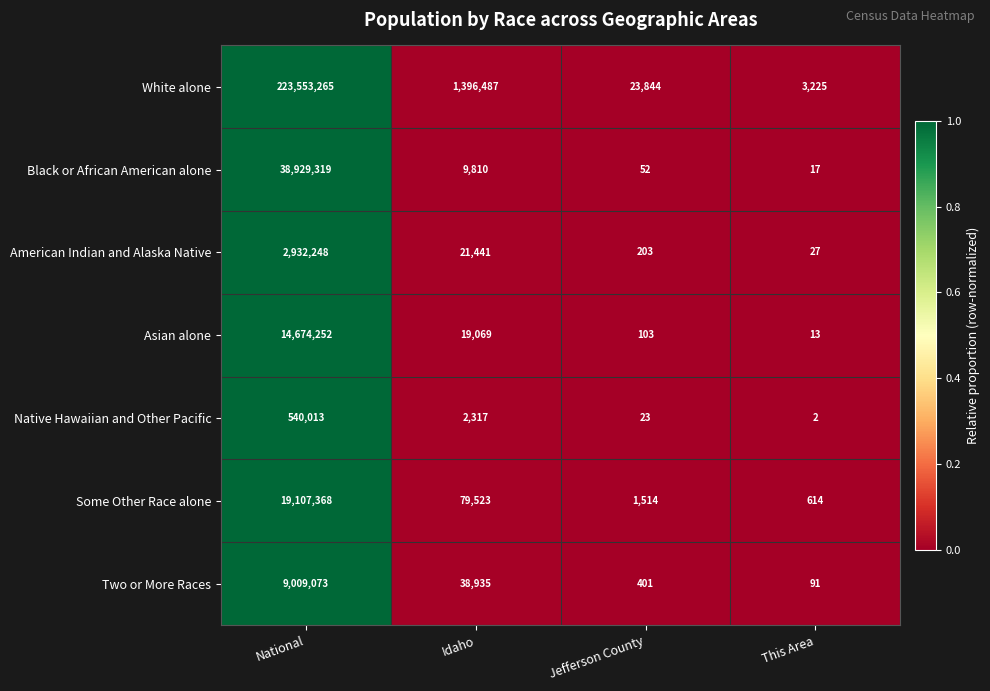

Rank the series by their maximum value, from lowest to highest.

Native Hawaiian and Other Pacific, American Indian and Alaska Native, Two or More Races, Asian alone, Some Other Race alone, Black or African American alone, White alone